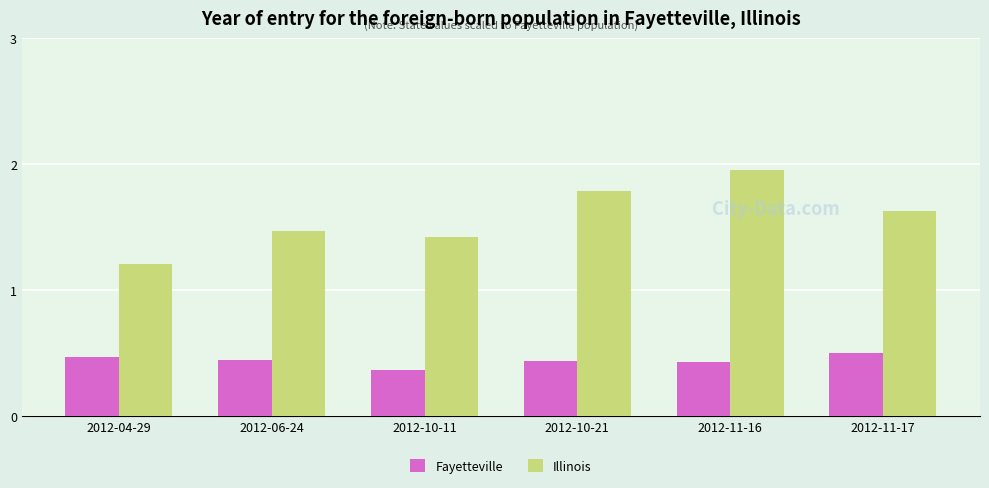

Which label corresponds to the largest value in the chart?

2012-11-16